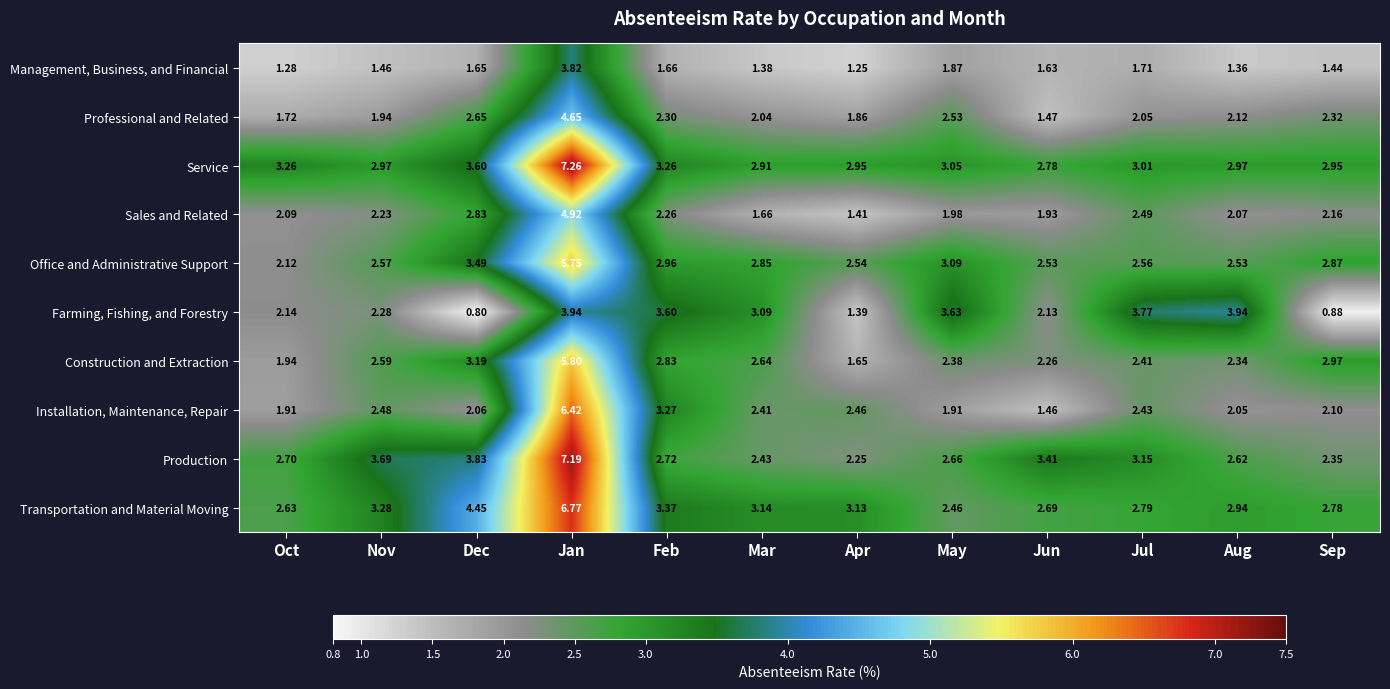

Which series has the largest range (max minus min)?

Installation, Maintenance, Repair